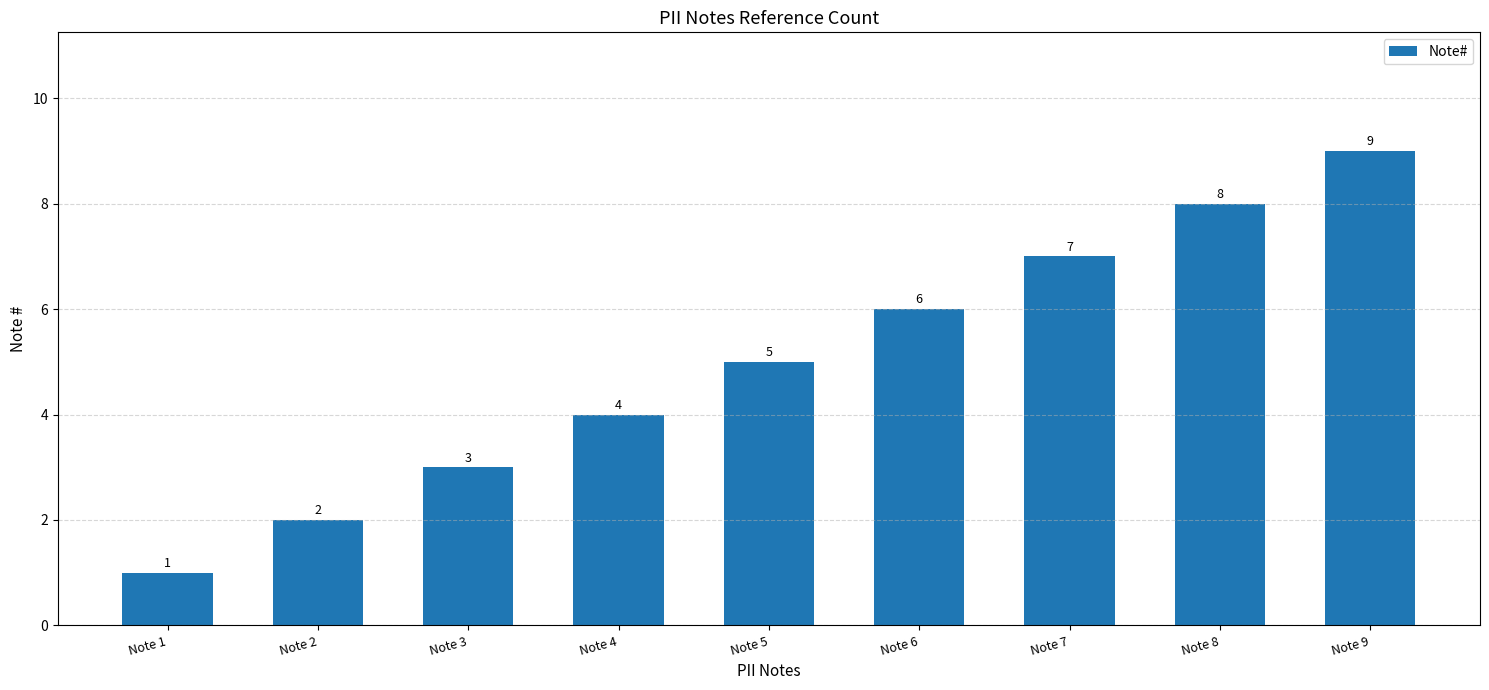

What is the maximum value shown in the chart?

9